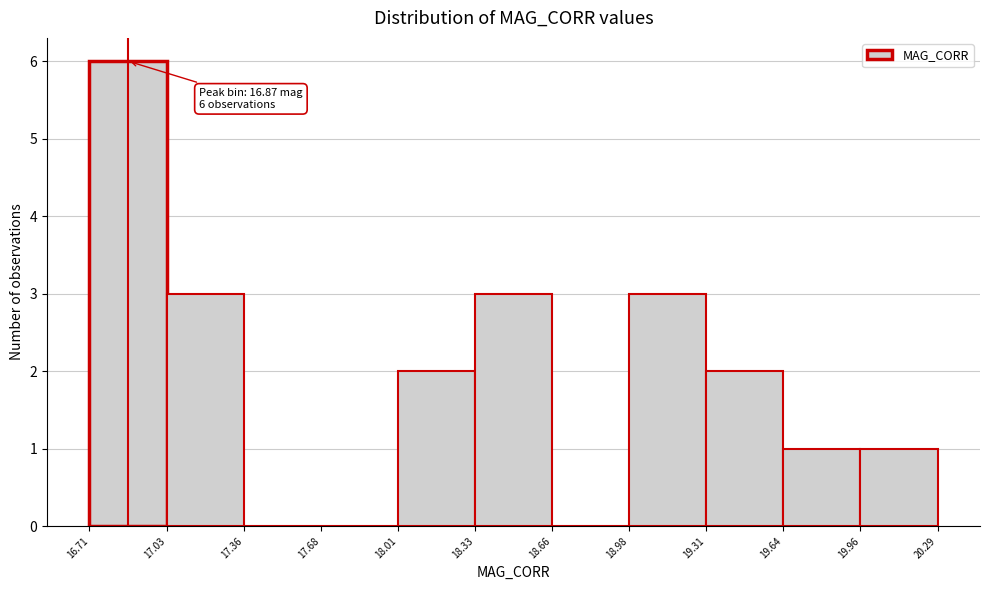

Which range on the x-axis has the tallest bar?

16.71 to 17.03